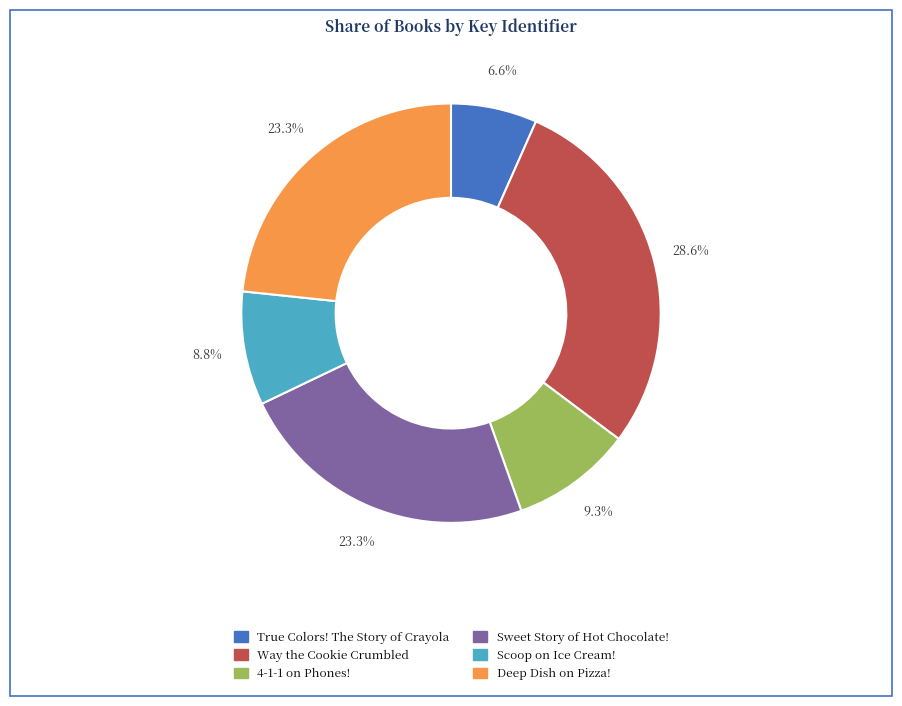

Which category has the biggest portion of the pie?

Way the Cookie Crumbled